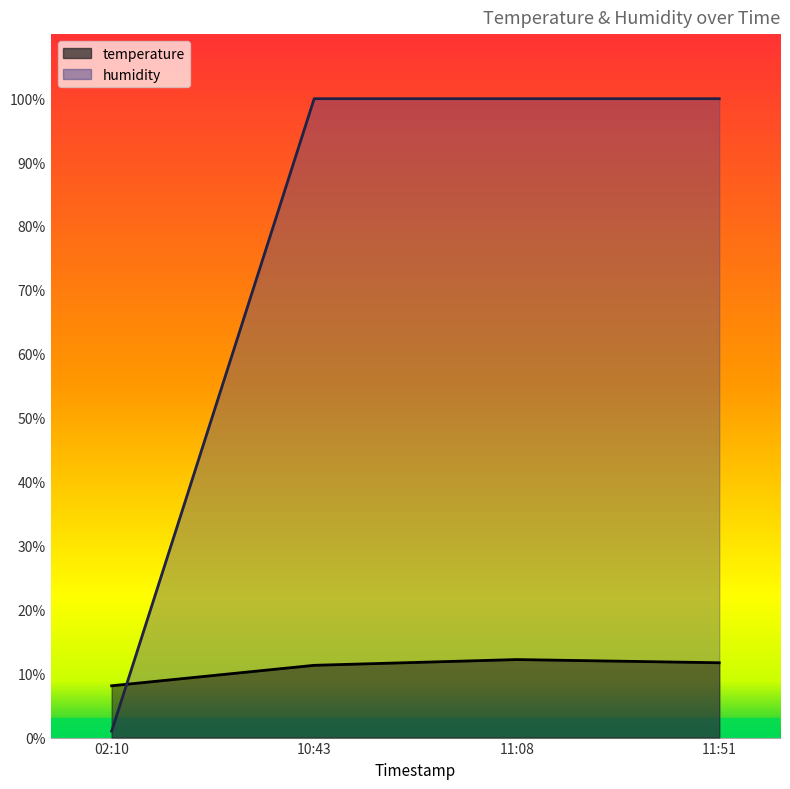

True or false: humidity has a value of 99.9 at 11:51.

True